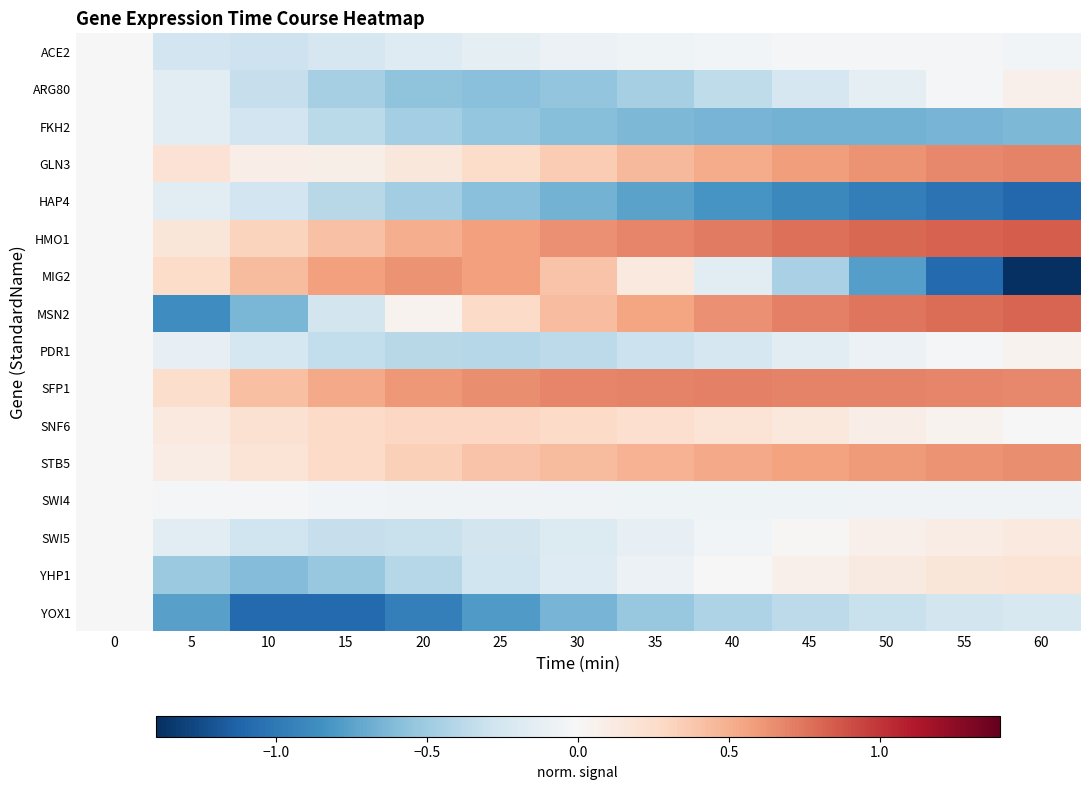

Reading left to right, list all the values displayed in this chart.

ACE2: 0=0.0	5=-0.3	10=-0.3	15=-0.2	20=-0.2	25=-0.1	30=-0.1	35=-0.1	40=-0.0	45=-0.0	50=-0.0	55=-0.0	60=-0.0
ARG80: 0=0.0	5=-0.2	10=-0.3	15=-0.5	20=-0.6	25=-0.6	30=-0.5	35=-0.5	40=-0.4	45=-0.2	50=-0.1	55=-0.0	60=0.1
FKH2: 0=0.0	5=-0.1	10=-0.3	15=-0.4	20=-0.5	25=-0.5	30=-0.6	35=-0.6	40=-0.7	45=-0.7	50=-0.7	55=-0.6	60=-0.6
GLN3: 0=0.0	5=0.2	10=0.1	15=0.1	20=0.2	25=0.3	30=0.4	35=0.4	40=0.5	45=0.6	50=0.6	55=0.7	60=0.7
HAP4: 0=0.0	5=-0.1	10=-0.3	15=-0.4	20=-0.5	25=-0.6	30=-0.7	35=-0.7	40=-0.8	45=-0.9	50=-1.0	55=-1.0	60=-1.1
HMO1: 0=0.0	5=0.2	10=0.3	15=0.4	20=0.5	25=0.6	30=0.6	35=0.7	40=0.7	45=0.8	50=0.8	55=0.8	60=0.8
MIG2: 0=0.0	5=0.3	10=0.4	15=0.6	20=0.6	25=0.6	30=0.4	35=0.1	40=-0.2	45=-0.5	50=-0.8	55=-1.1	60=-1.4
MSN2: 0=0.0	5=-0.9	10=-0.6	15=-0.3	20=0.0	25=0.3	30=0.4	35=0.6	40=0.6	45=0.7	50=0.7	55=0.8	60=0.8
PDR1: 0=0.0	5=-0.1	10=-0.2	15=-0.3	20=-0.4	25=-0.4	30=-0.4	35=-0.3	40=-0.2	45=-0.2	50=-0.1	55=-0.0	60=0.1
SFP1: 0=0.0	5=0.2	10=0.4	15=0.5	20=0.6	25=0.7	30=0.7	35=0.7	40=0.7	45=0.7	50=0.7	55=0.7	60=0.7
SNF6: 0=0.0	5=0.1	10=0.2	15=0.3	20=0.3	25=0.3	30=0.3	35=0.2	40=0.2	45=0.1	50=0.1	55=0.0	60=-0.0
STB5: 0=0.0	5=0.1	10=0.2	15=0.3	20=0.3	25=0.4	30=0.4	35=0.5	40=0.5	45=0.6	50=0.6	55=0.6	60=0.6
SWI4: 0=0.0	5=-0.0	10=-0.0	15=-0.0	20=-0.0	25=-0.1	30=-0.1	35=-0.1	40=-0.1	45=-0.1	50=-0.1	55=-0.1	60=-0.0
SWI5: 0=0.0	5=-0.2	10=-0.3	15=-0.3	20=-0.3	25=-0.3	30=-0.2	35=-0.1	40=-0.0	45=0.0	50=0.1	55=0.1	60=0.1
YHP1: 0=0.0	5=-0.5	10=-0.6	15=-0.5	20=-0.4	25=-0.3	30=-0.2	35=-0.1	40=0.0	45=0.1	50=0.1	55=0.2	60=0.2
YOX1: 0=0.0	5=-0.8	10=-1.1	15=-1.1	20=-1.0	25=-0.8	30=-0.6	35=-0.5	40=-0.4	45=-0.4	50=-0.3	55=-0.3	60=-0.2